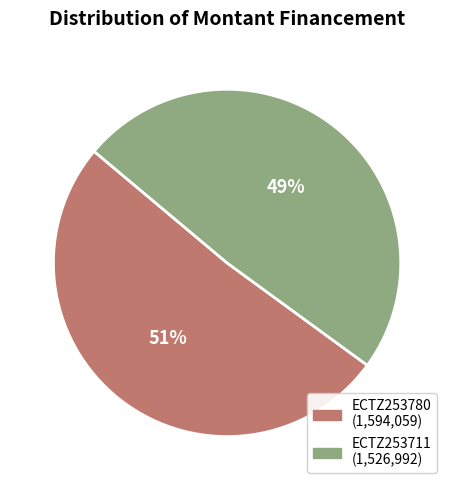

How many slices are in this pie chart?

2